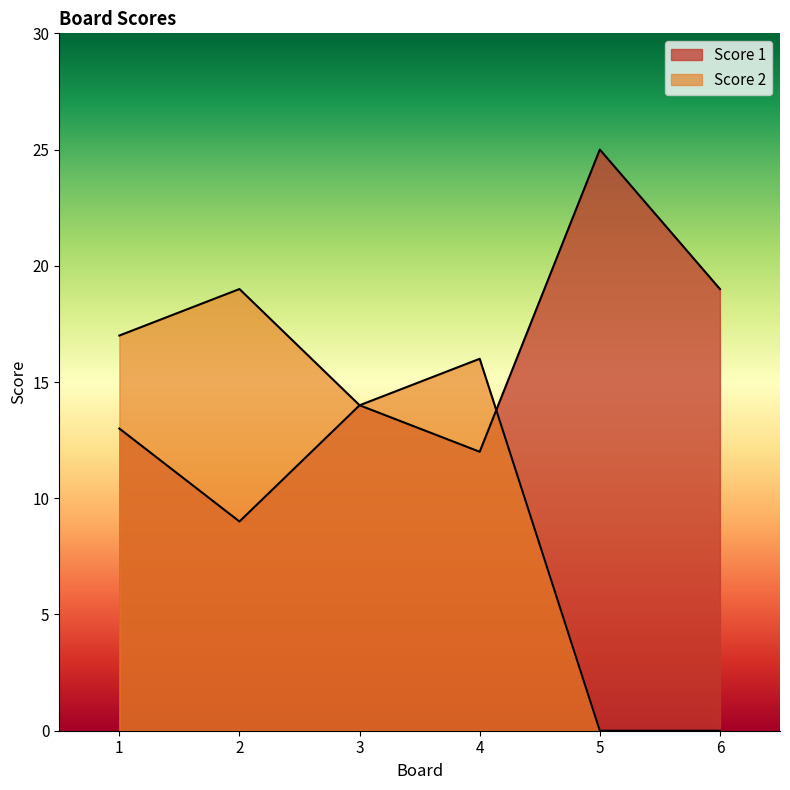

The Score 1 series shows 7 at 6. True or false?

False